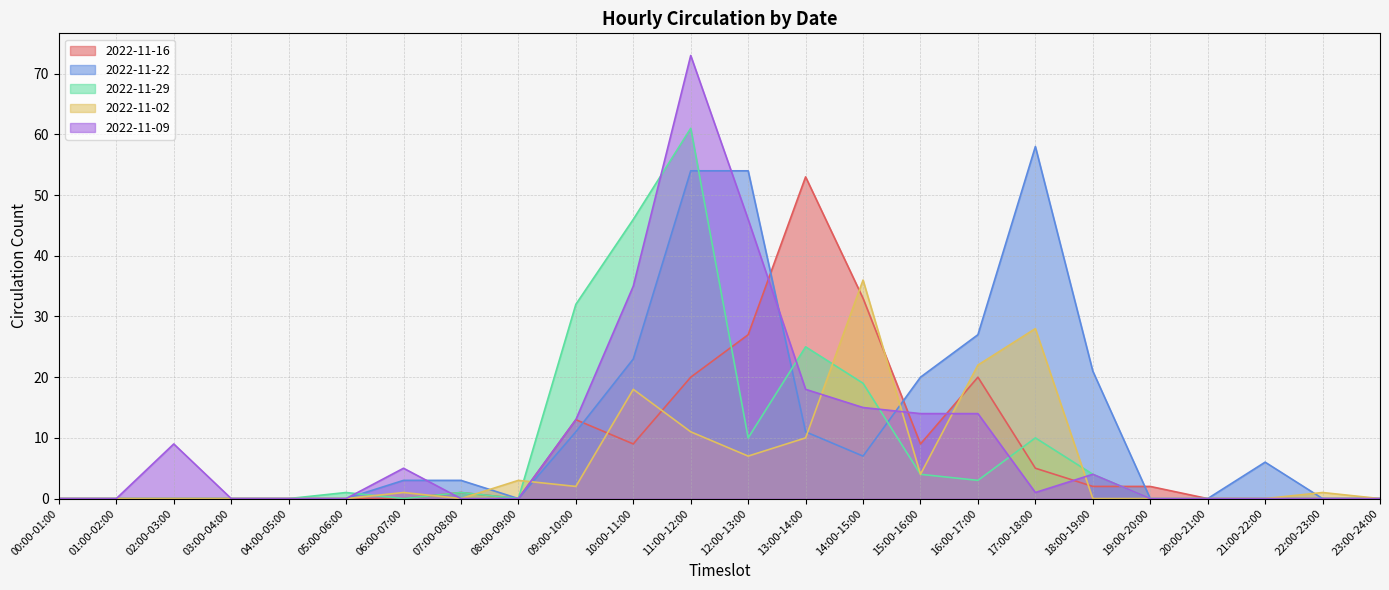

What is the sum of the 2022-11-09 values at 02:00-03:00 and ACL Total?

9